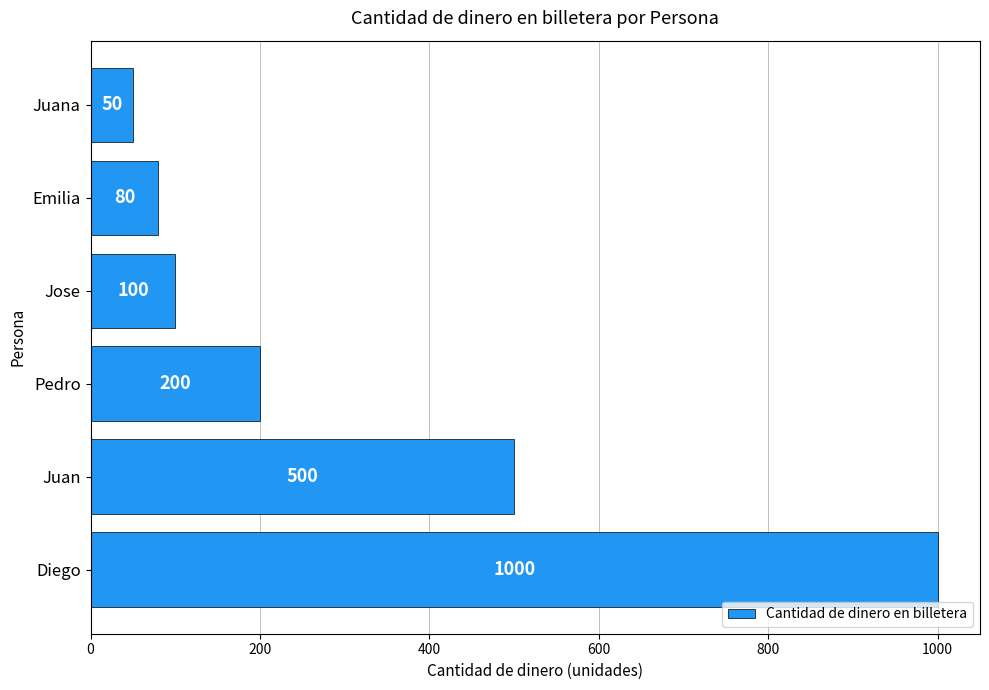

Are the bars horizontal?

Yes